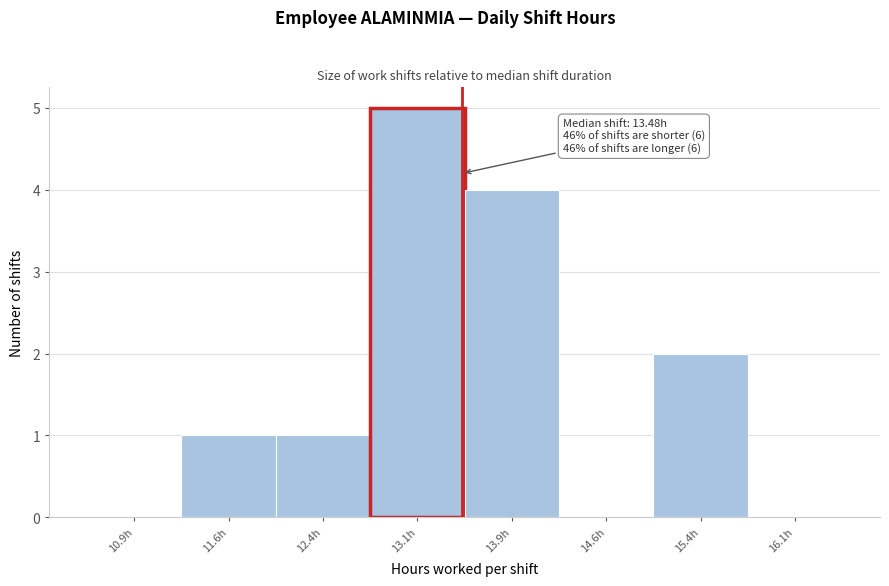

Over which range of the x-axis is the bar tallest?

12.75 to 13.50